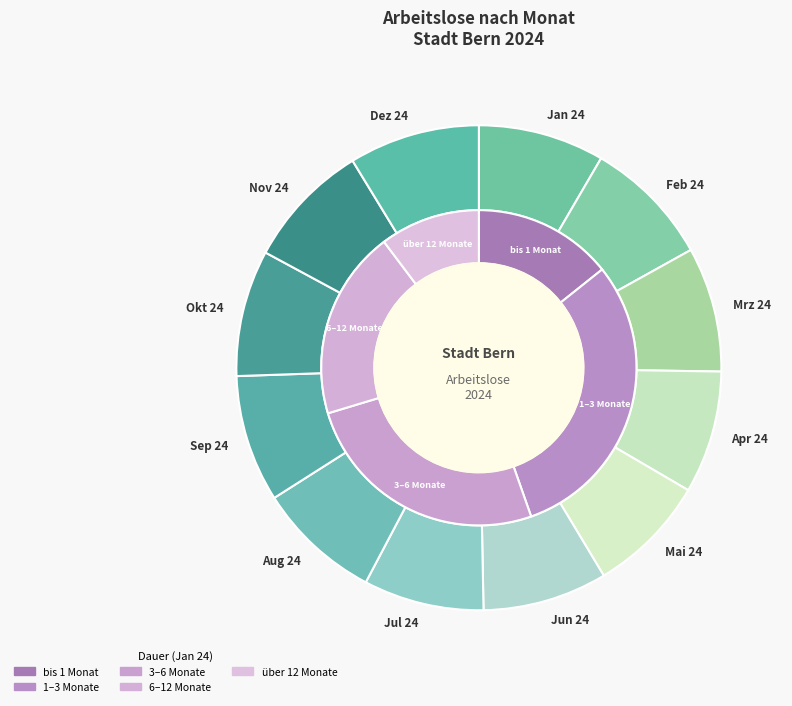

What portion of the pie excludes Jul 24?

92.0%